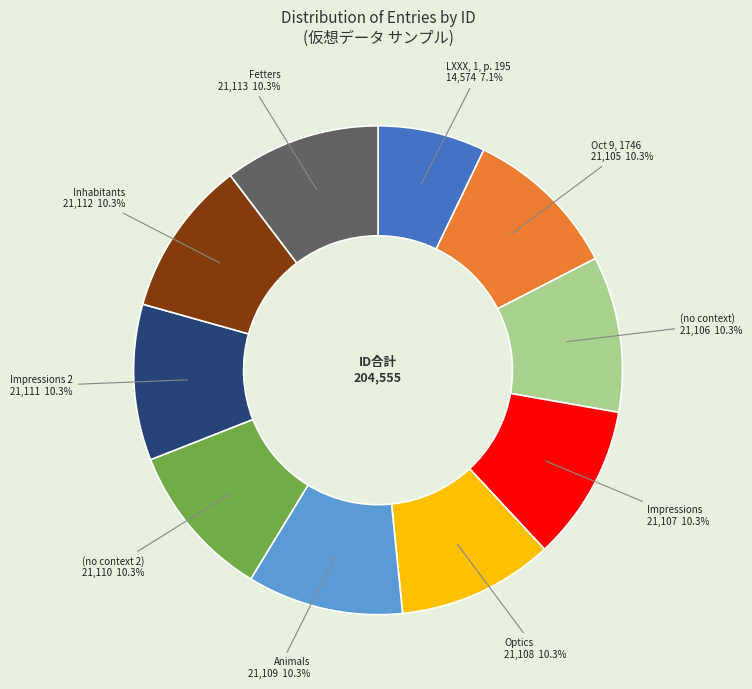

Is there any slice that represents more than half of the pie?

No